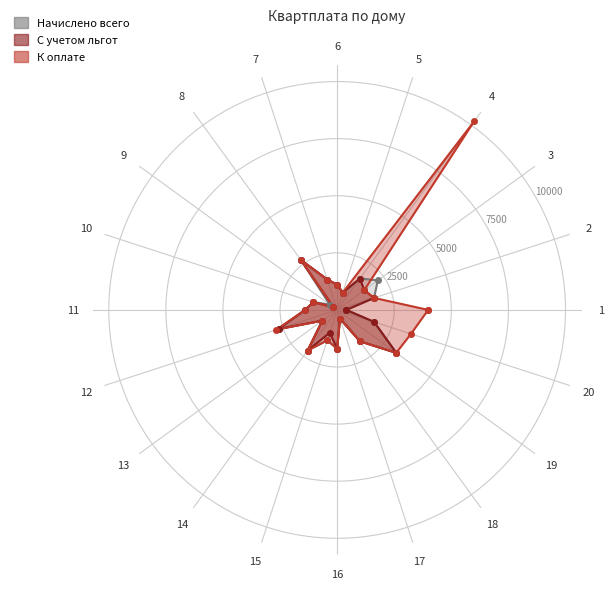

Count the number of data series in this chart.

3